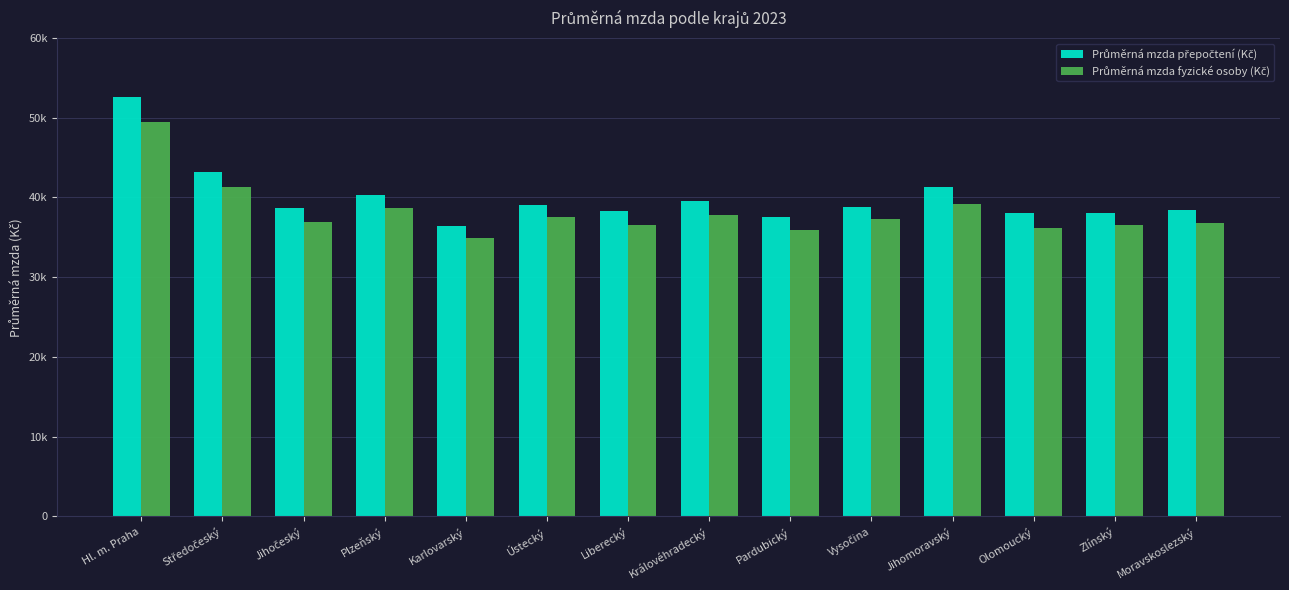

What is the difference between the maximum and second lowest values in the Průměrná mzda fyzické osoby (Kč) series?

13510.1